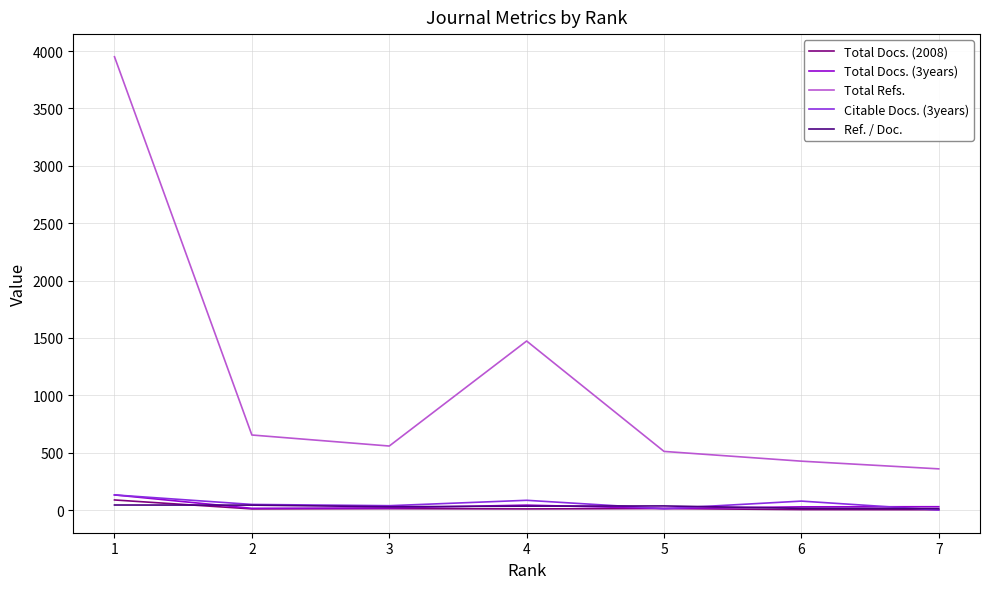

True or false: Total Refs. and Total Docs. (3years) intersect in this chart.

False